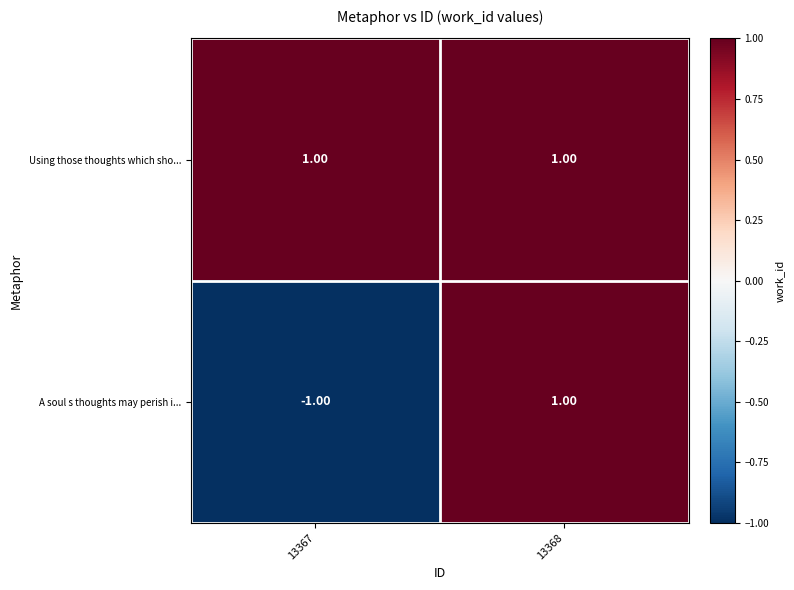

What is the minimum value shown in the chart?

-1